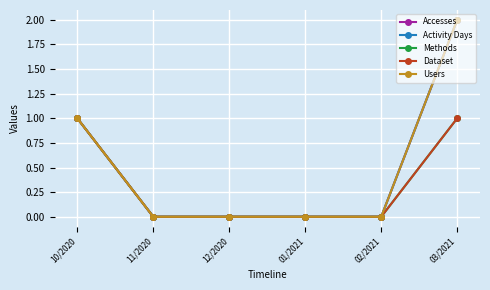

Does the chart have visible grid lines?

Yes